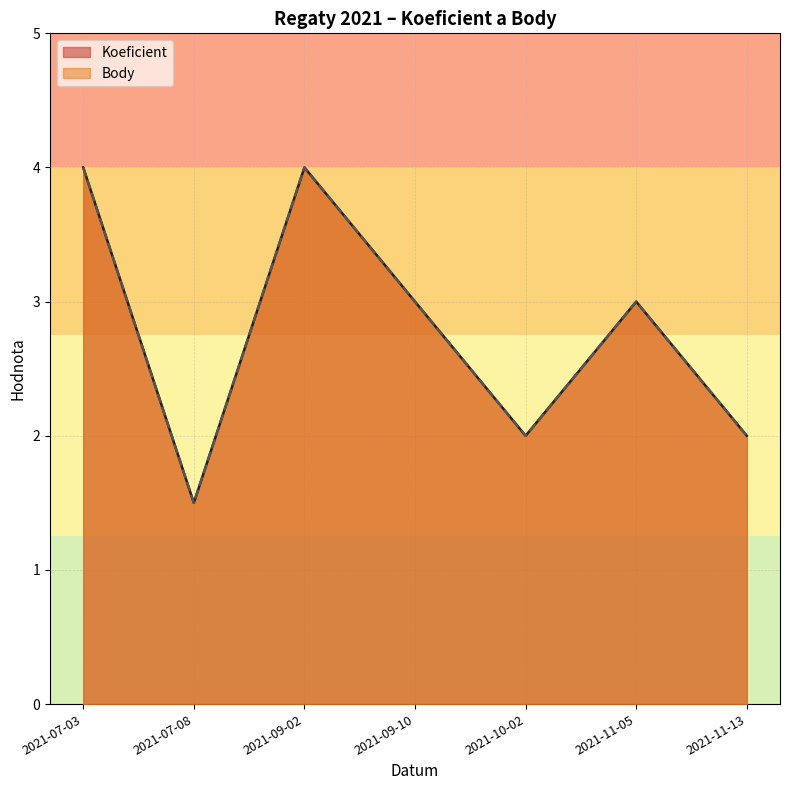

What is the difference between the maximum and second lowest values in the Koeficient series?

2.0